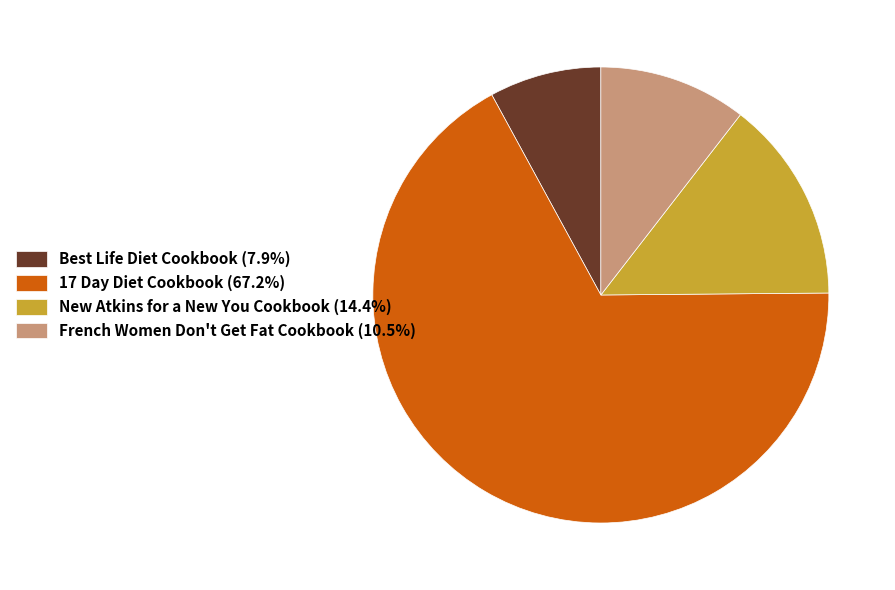

Approximately how many times larger is the value at 17 Day Diet Cookbook (67.2%) compared to French Women Don't Get Fat Cookbook (10.5%)?

6.4